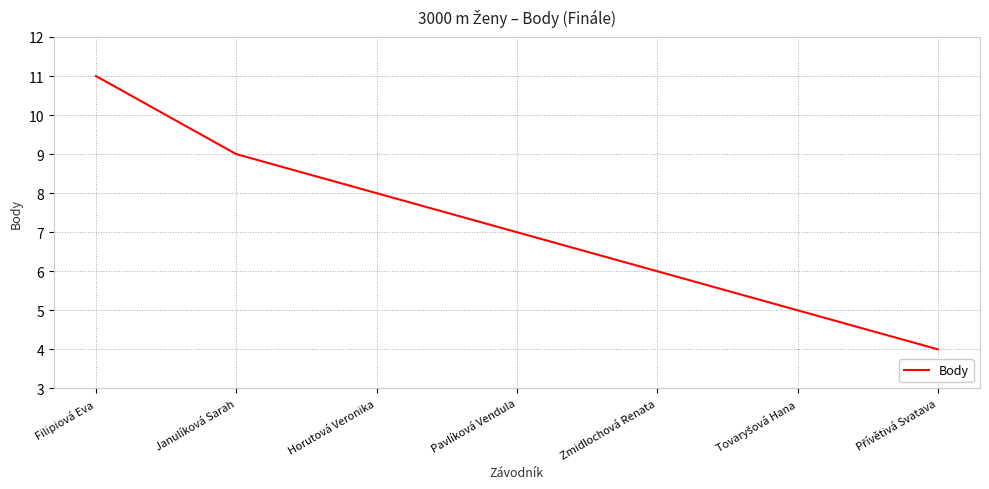

Reading right to left, transcribe all the data shown in this chart.

4	5	6	7	8	9	11